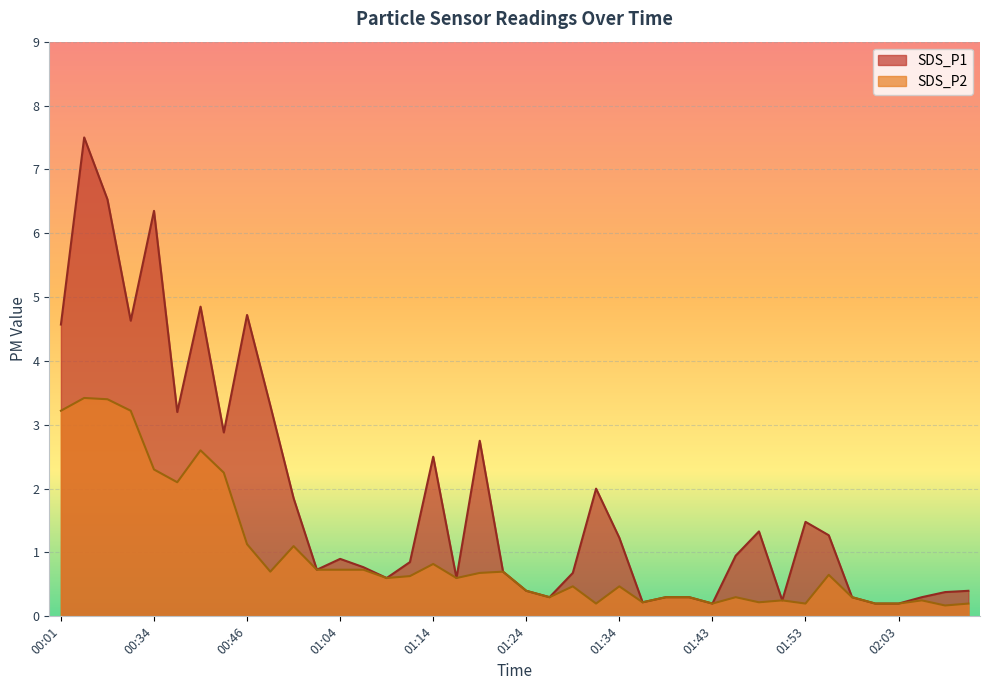

At 00:44, list the series in order from smallest to largest.

SDS_P2, SDS_P1